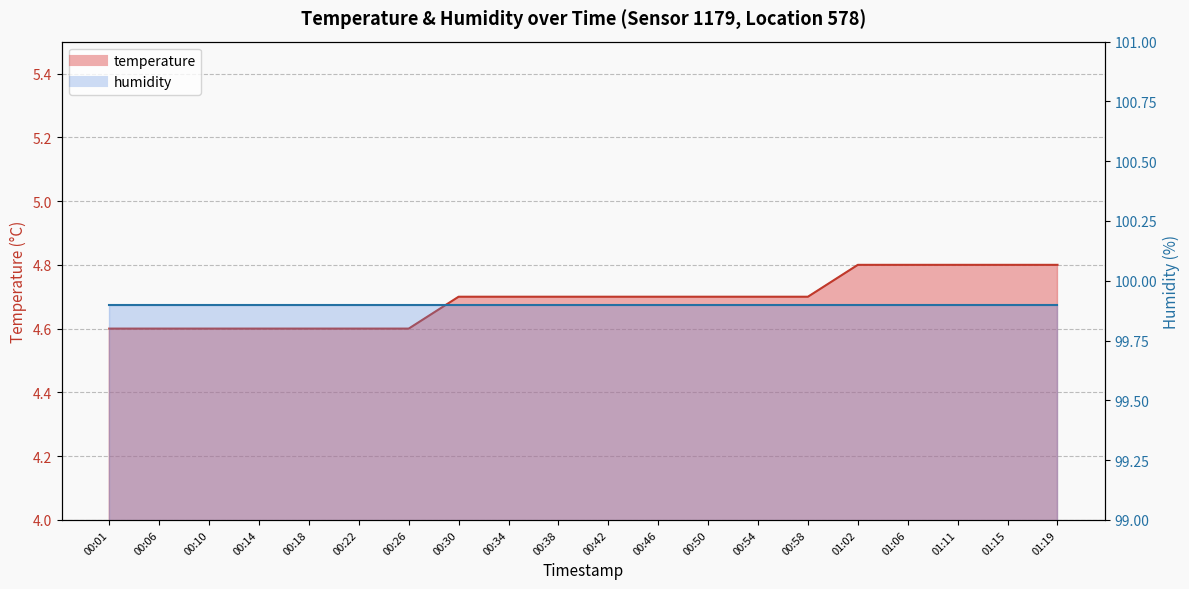

Which label corresponds to the largest value in the chart?

01:02